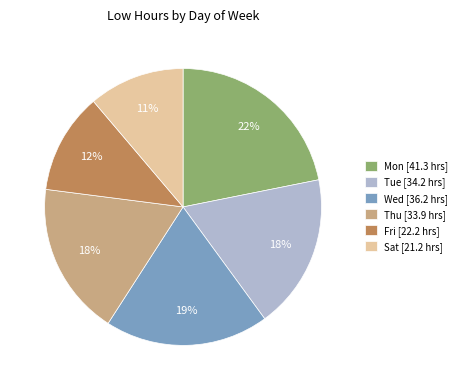

Count the number of slices in the pie.

6